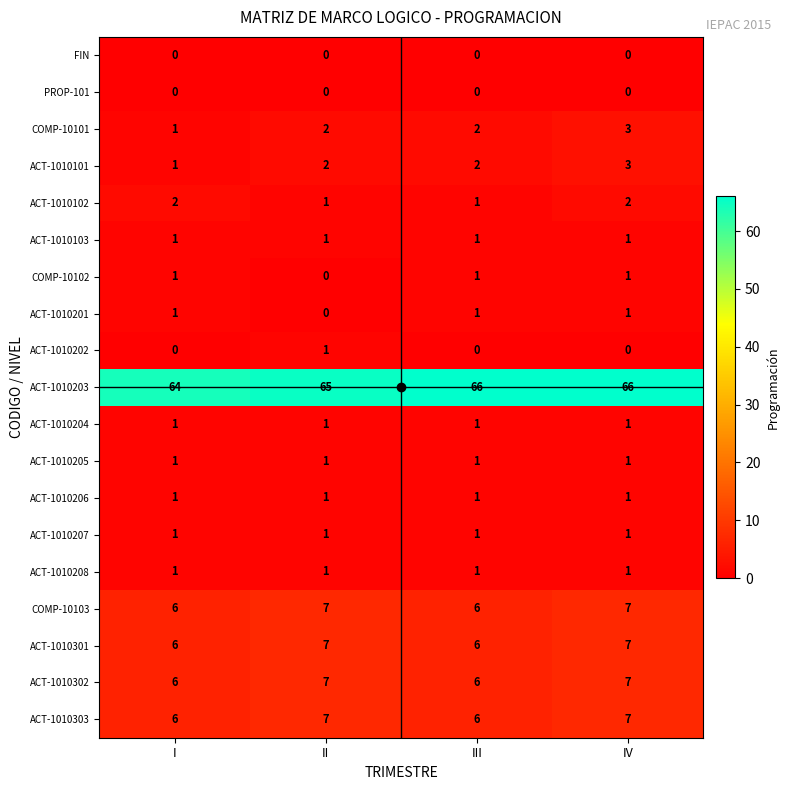

How many values in the ACT-1010202 series exceed 0?

1